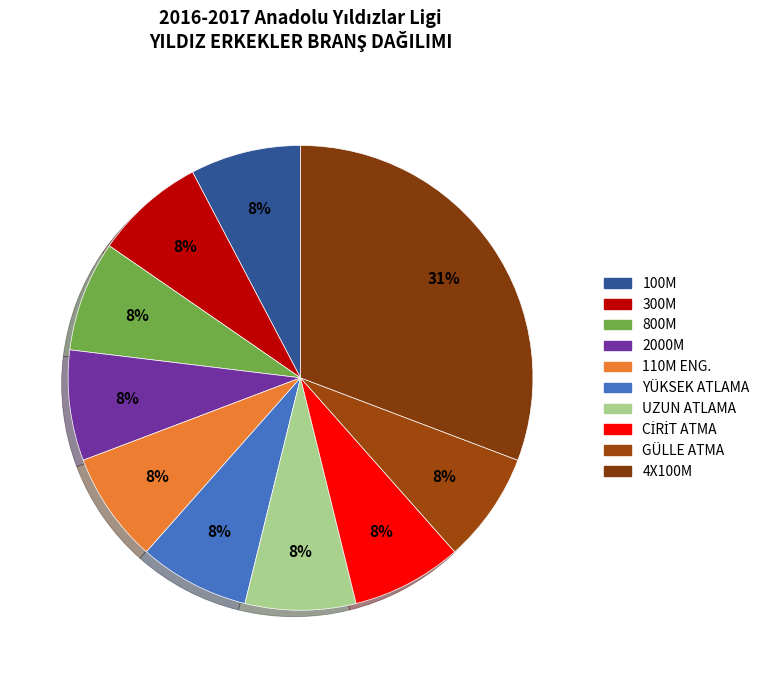

What percentage is the 2000M slice, to the nearest percent?

8%